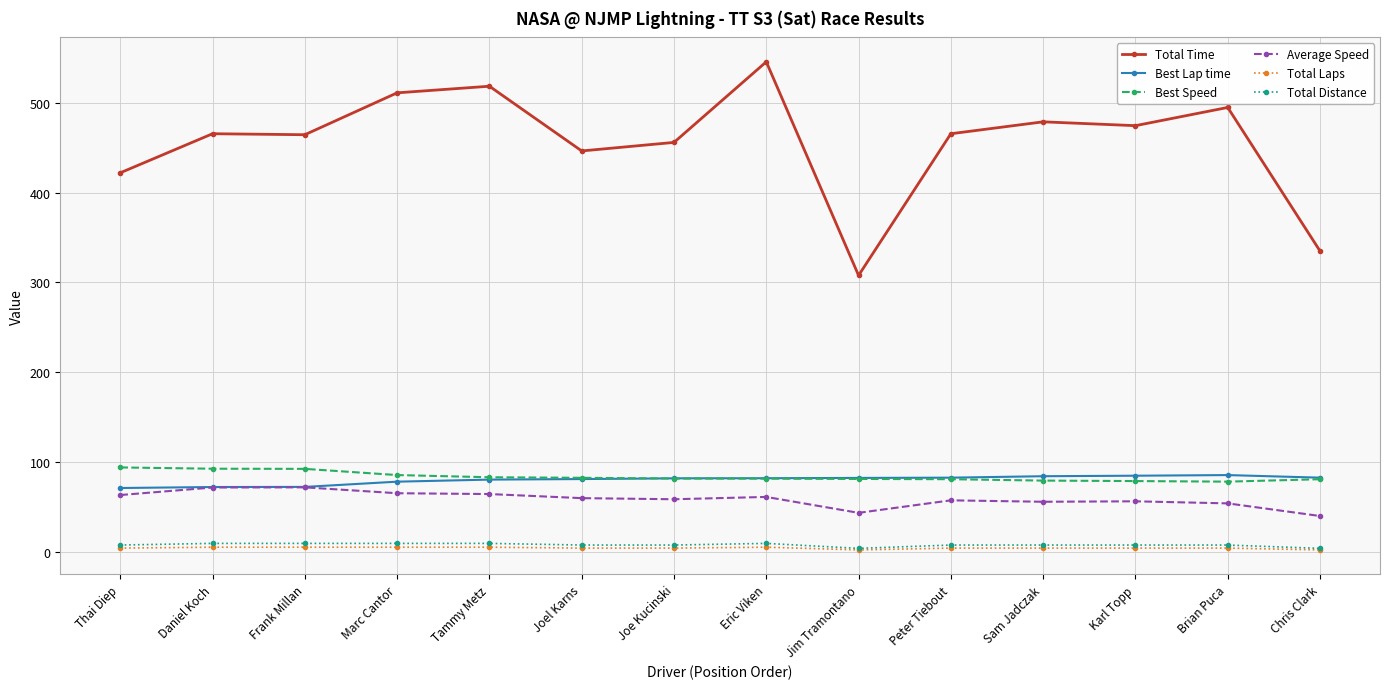

What is the minimum value for Best Lap time?

71.0